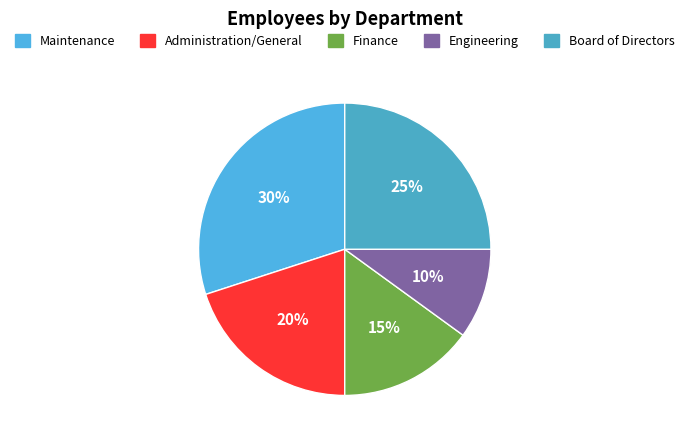

What is the ratio of the value at Maintenance to the value at Finance?

2.0